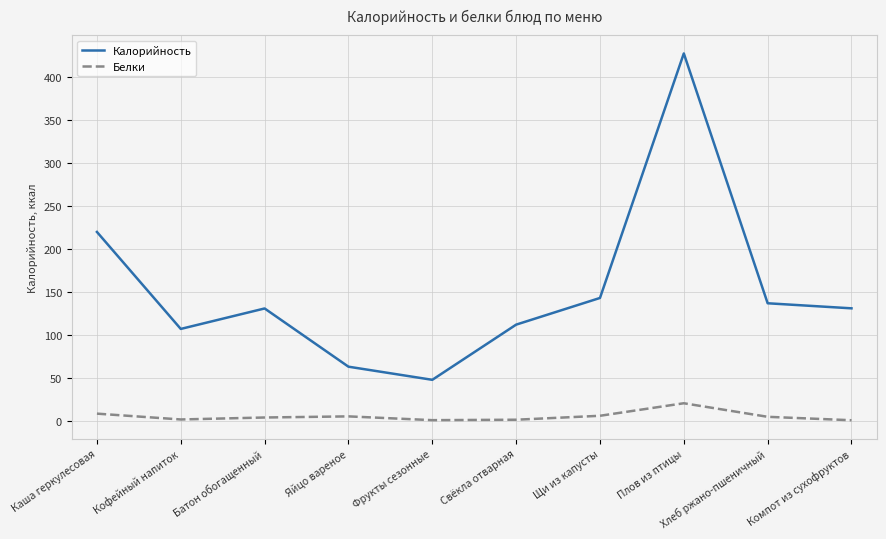

Which label corresponds to the largest value in the chart?

Плов из птицы